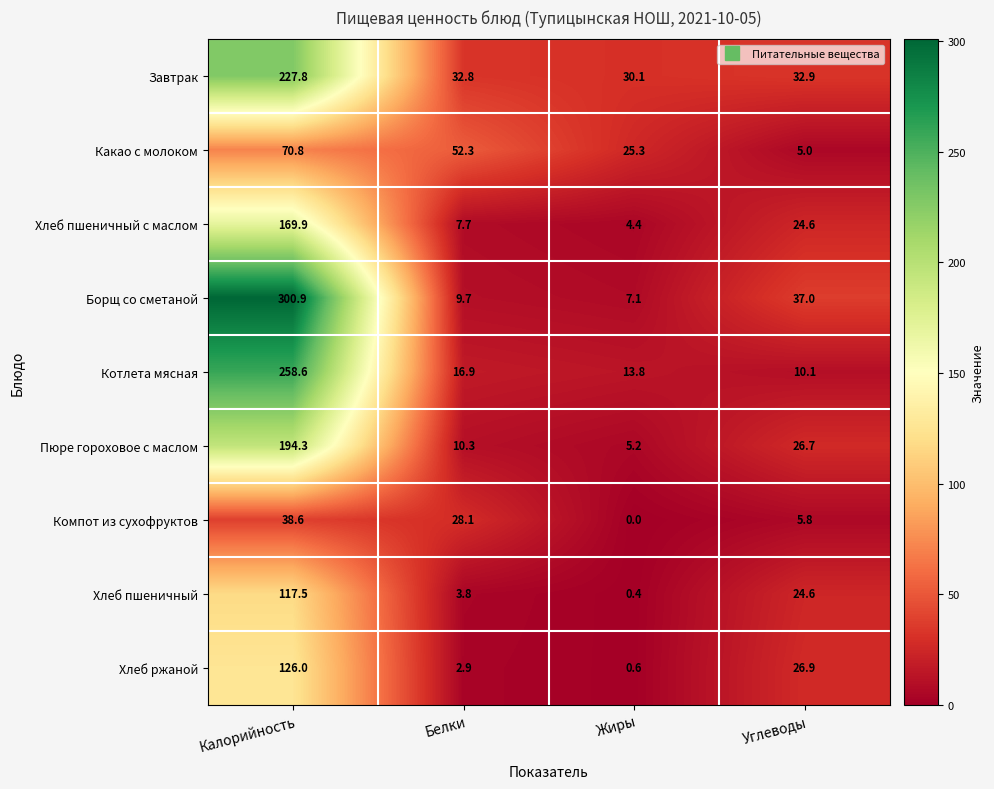

What is the maximum value shown in the chart?

300.9